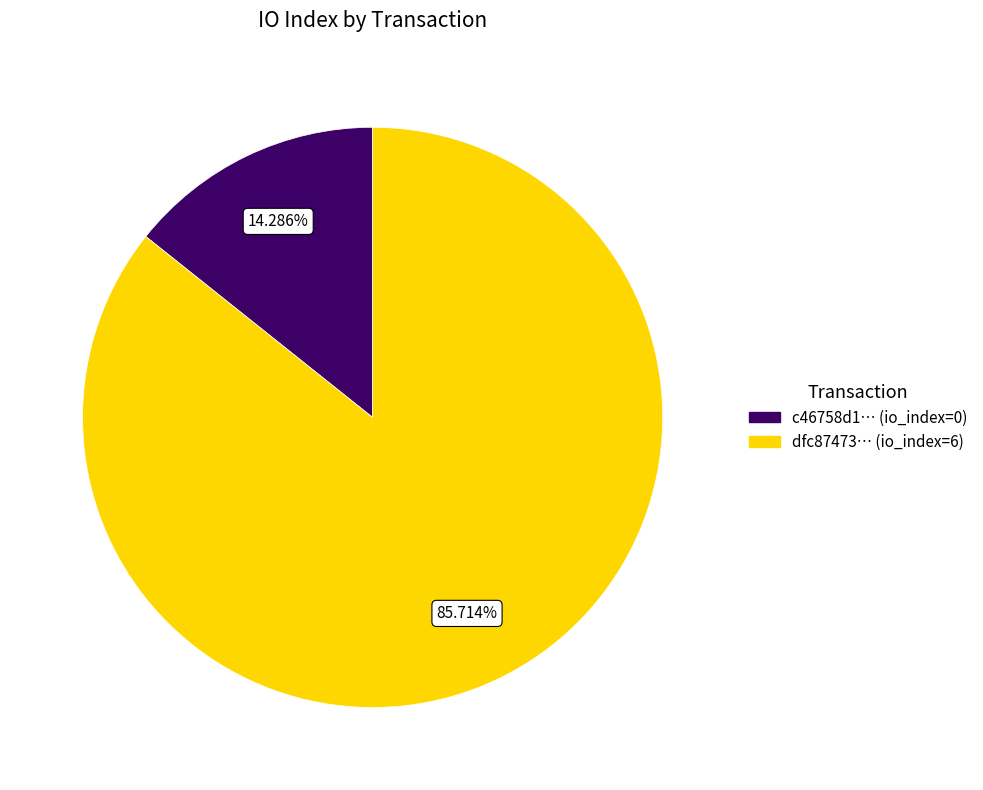

Is there any slice that represents more than half of the pie?

Yes